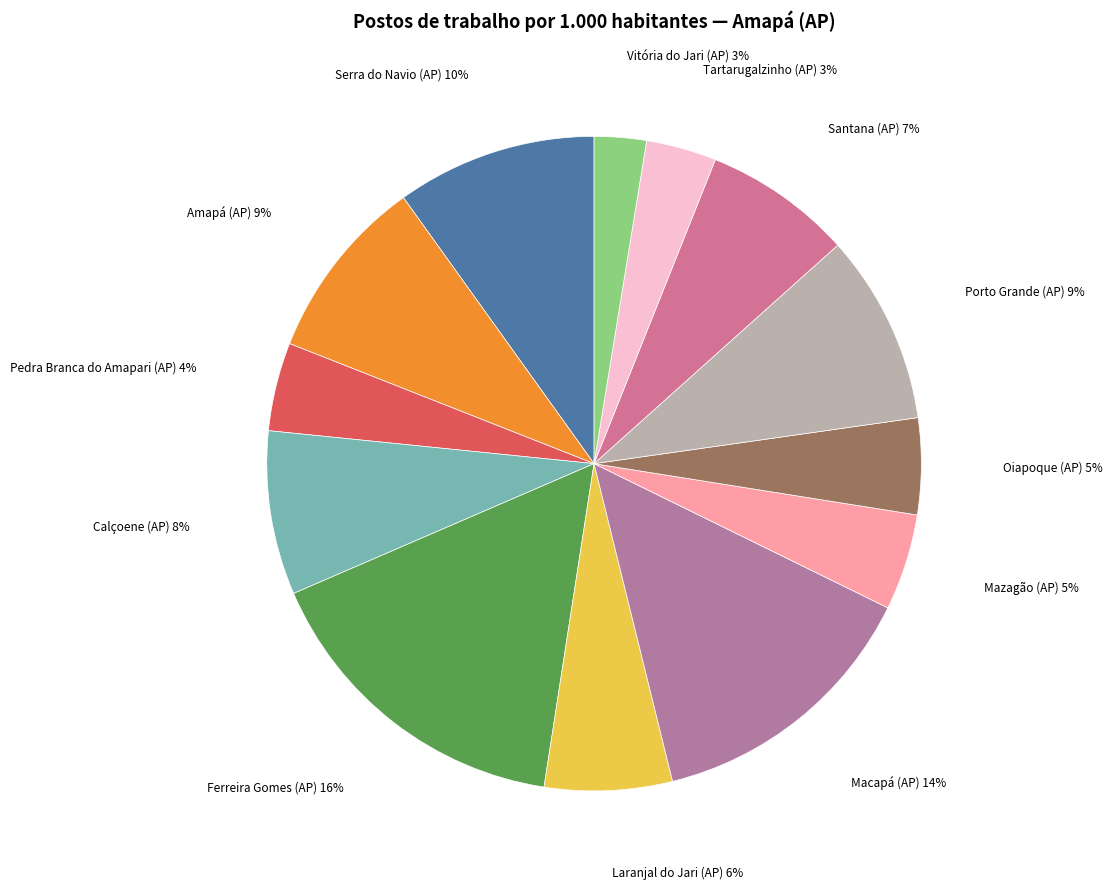

Is there any slice that represents more than half of the pie?

No